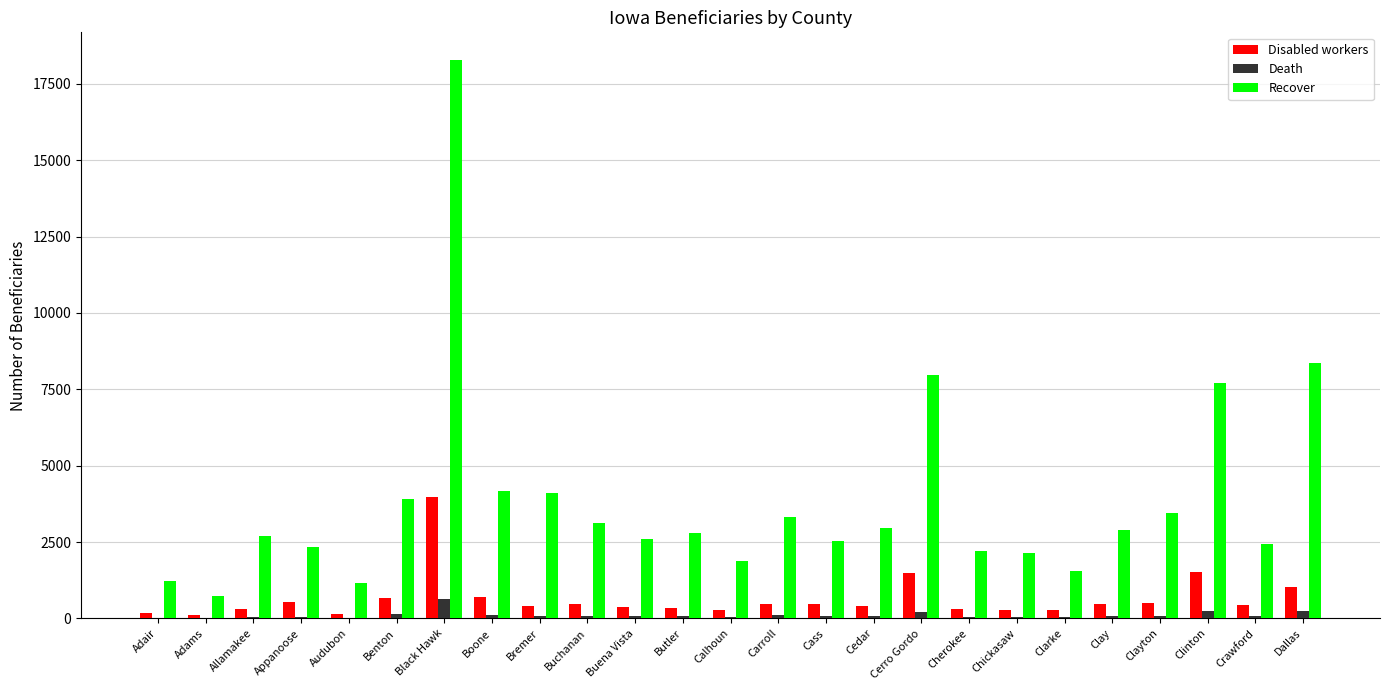

At which category is the sum across all series the highest?

Black Hawk